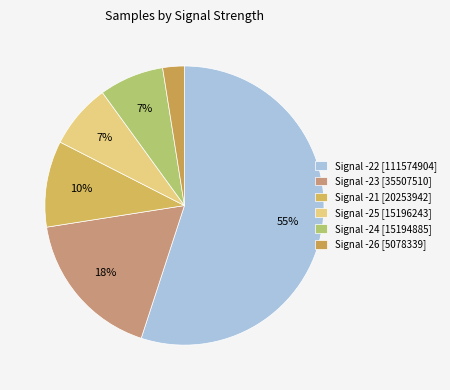

How many slices are in this pie chart?

6